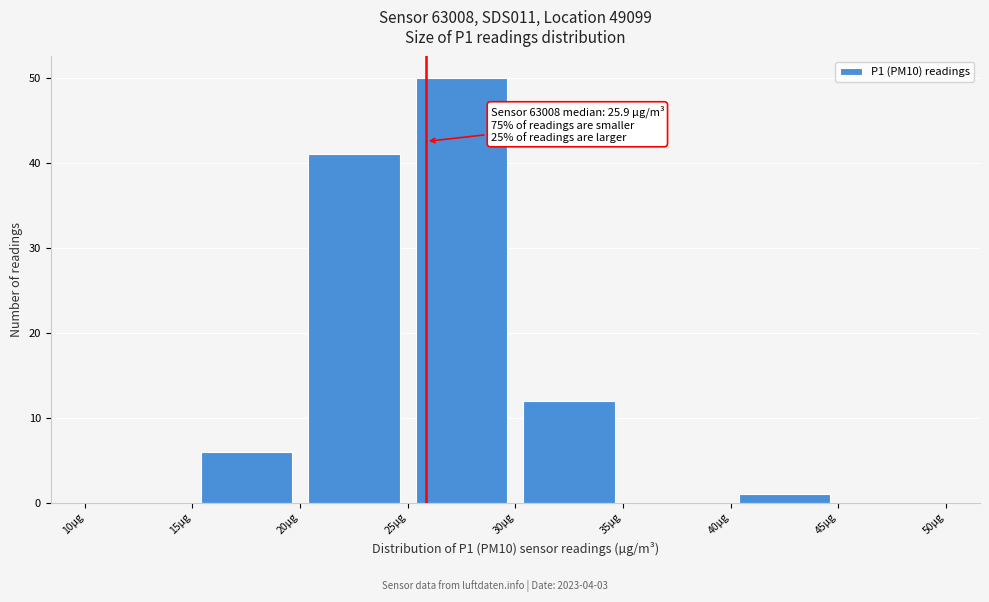

Which range on the x-axis has the tallest bar?

25 to 30